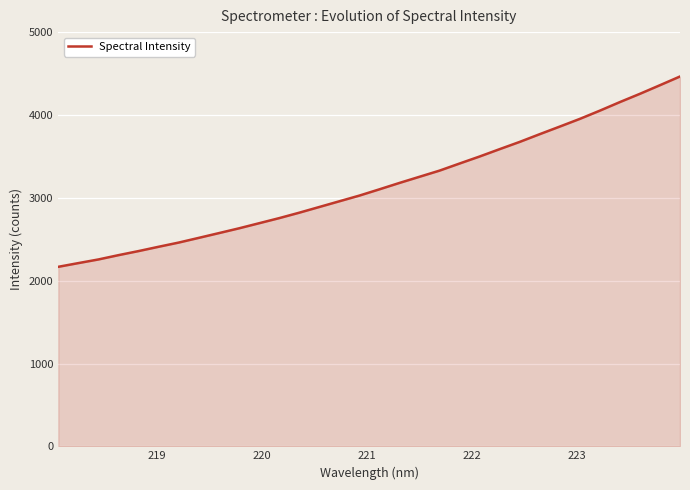

How many values exceed 3103?

16